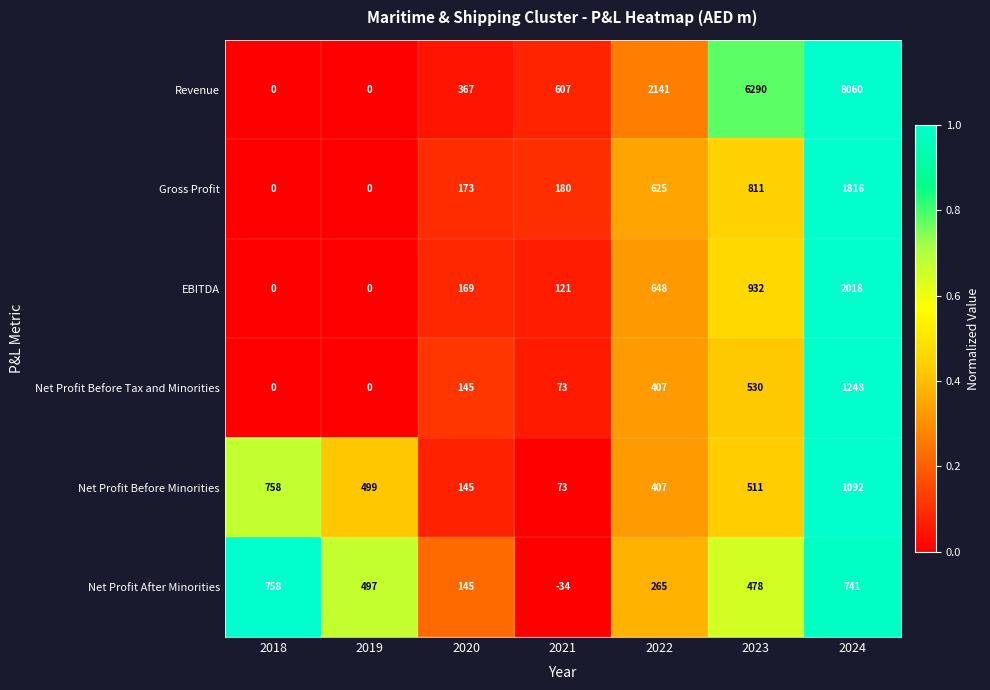

Is it true that Net Profit Before Tax and Minorities equals 407 at 2022?

True